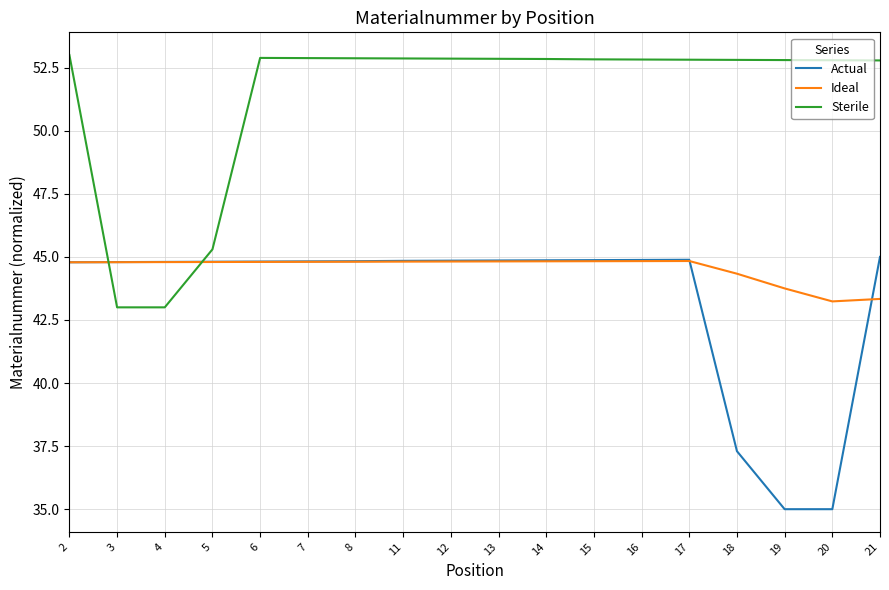

Is this an area chart (filled region under the line)?

No